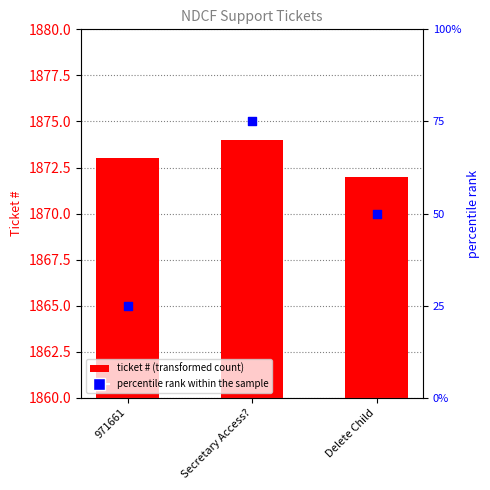

At how many categories does at least one series exceed 1644?

3